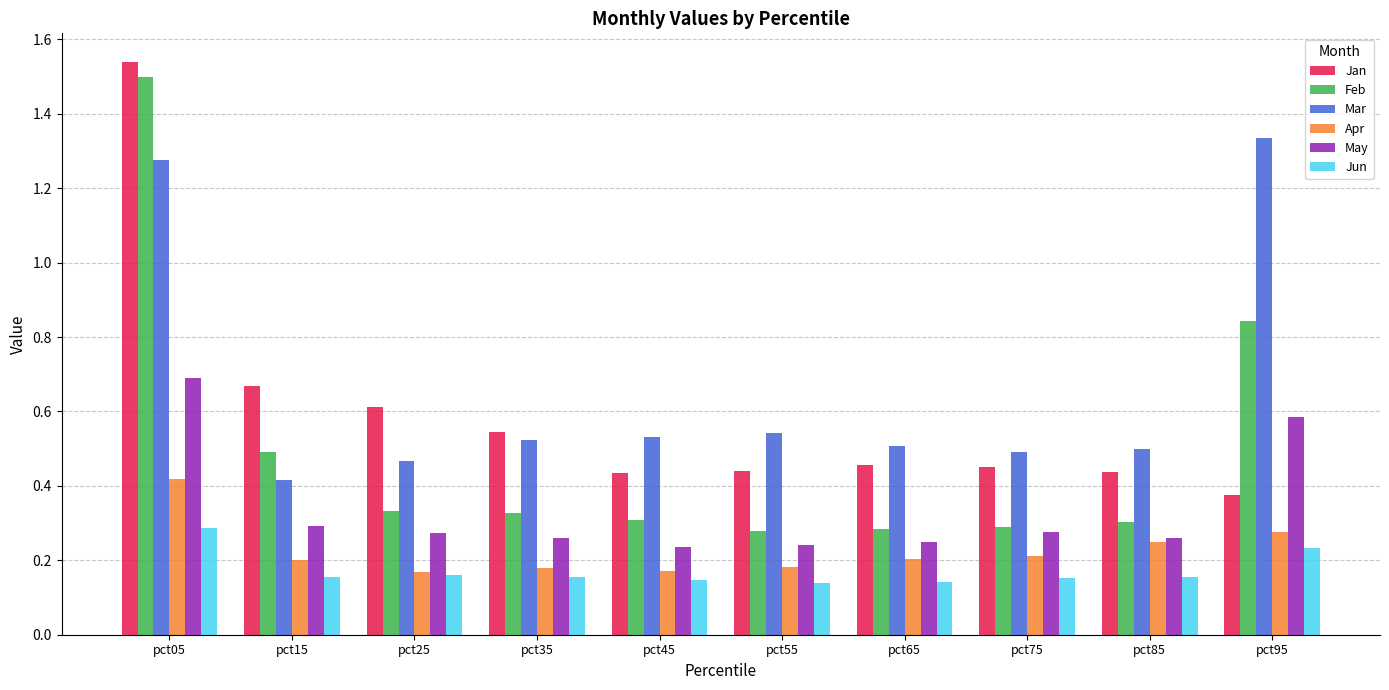

Which series has the widest spread of values?

Feb